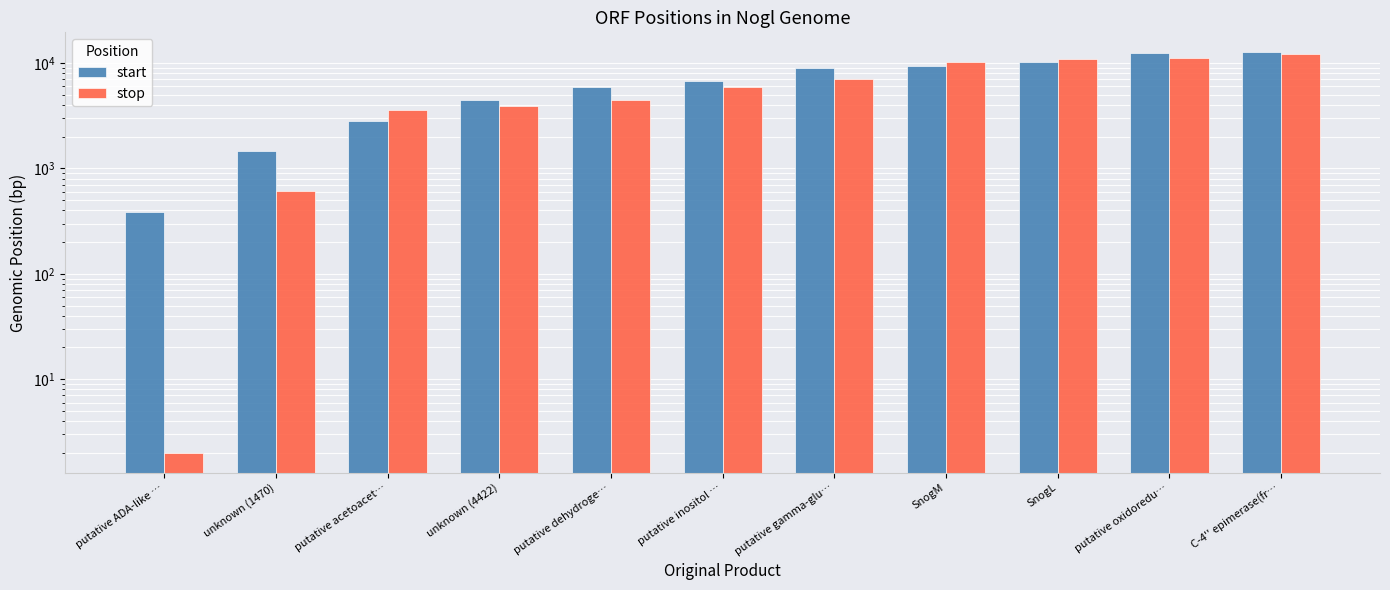

Does the chart contain any negative values?

No